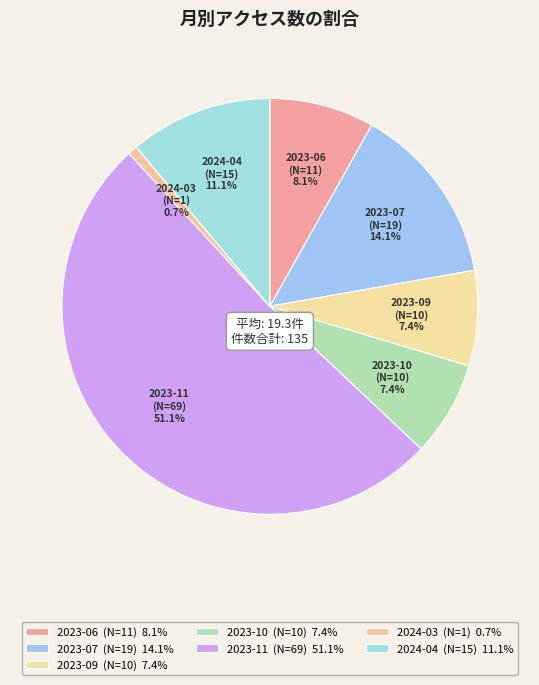

Which slice is the largest?

2023-11